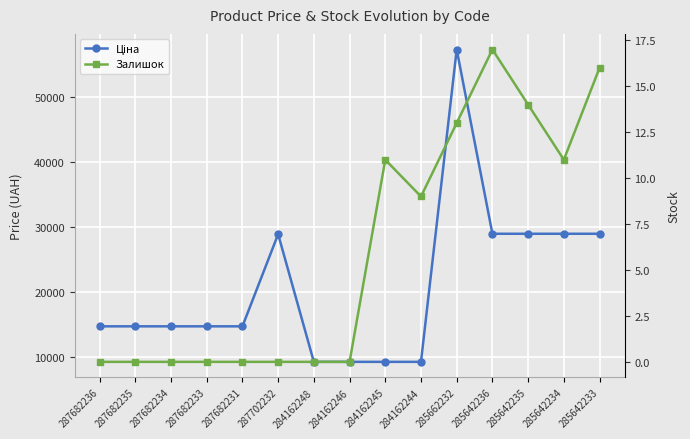

True or false: Залишок and Ціна intersect in this chart.

False